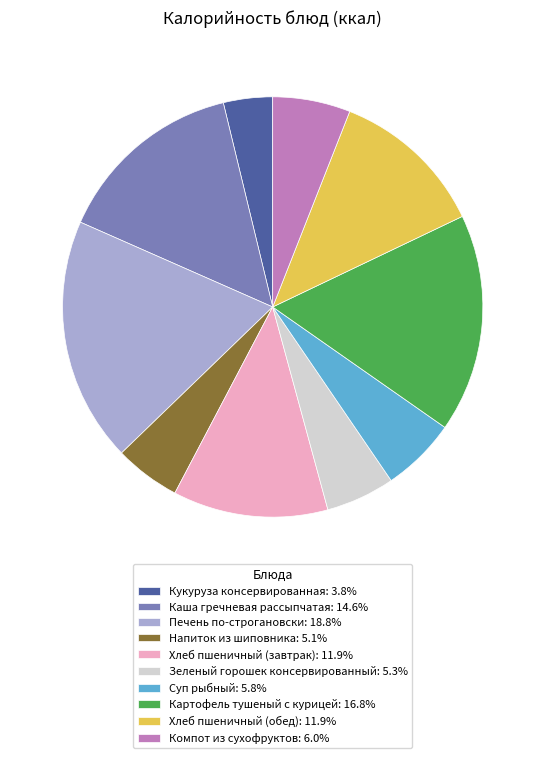

Does Печень по-строгановски represent more than half of the total?

No